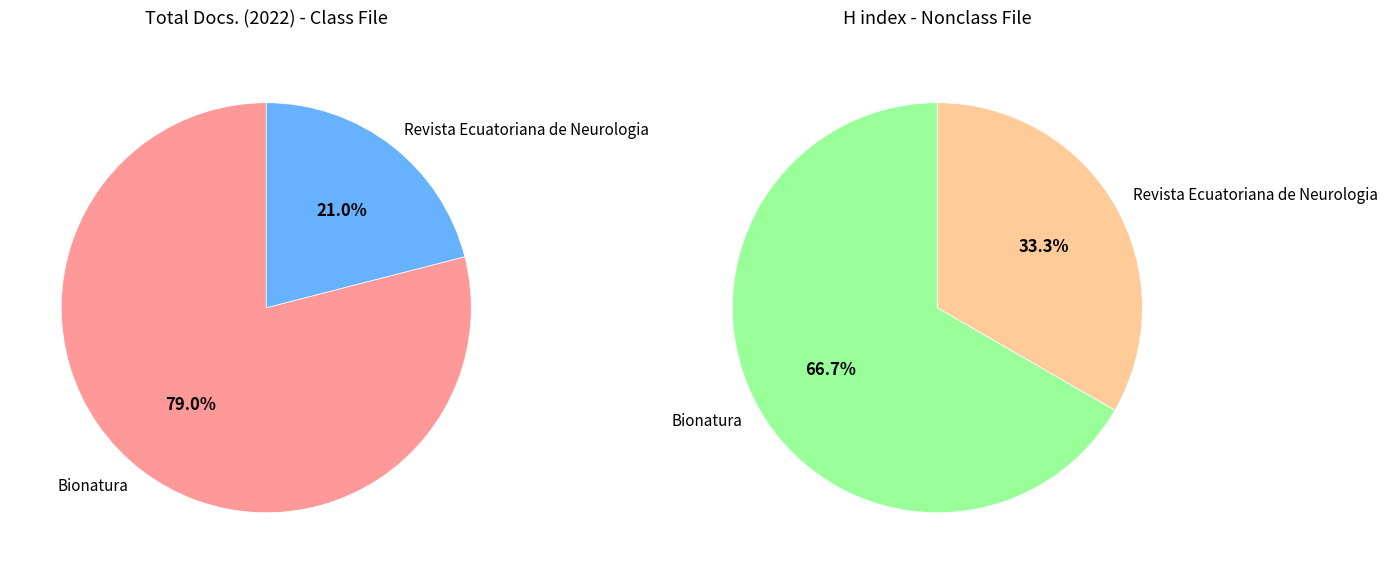

Which slice is the smallest?

Revista Ecuatoriana de Neurologia